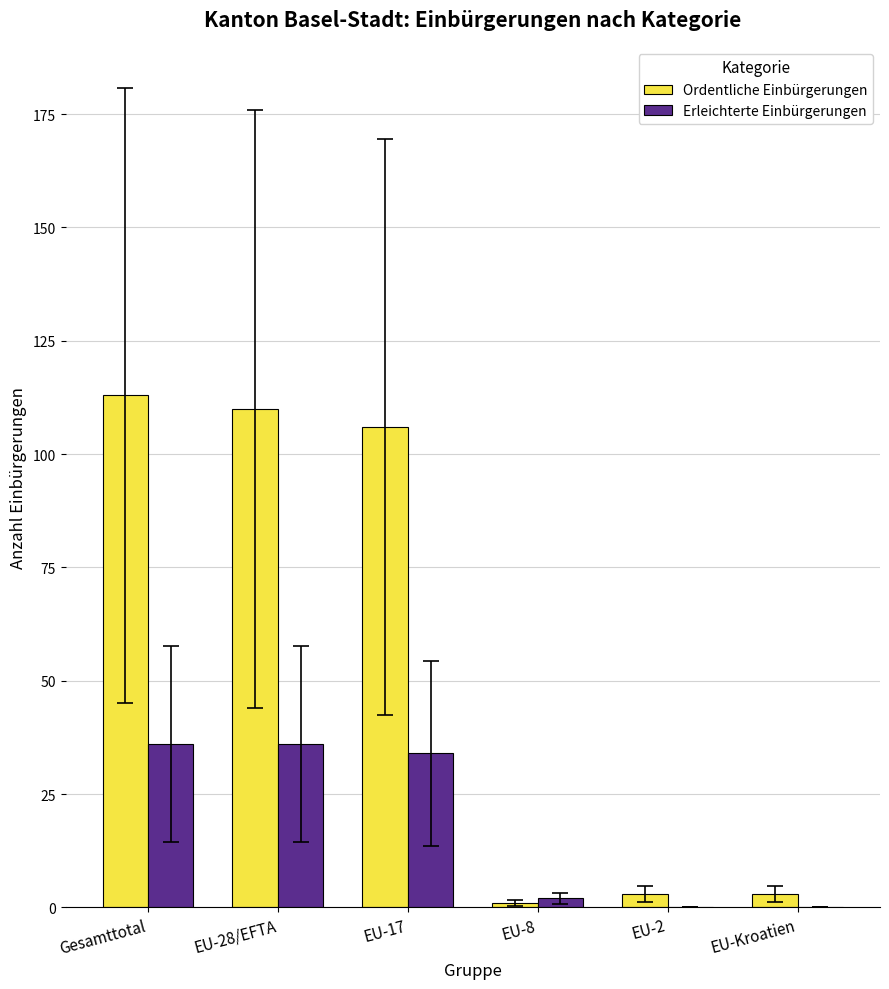

Which series has the largest range (max minus min)?

Ordentliche Einbürgerungen